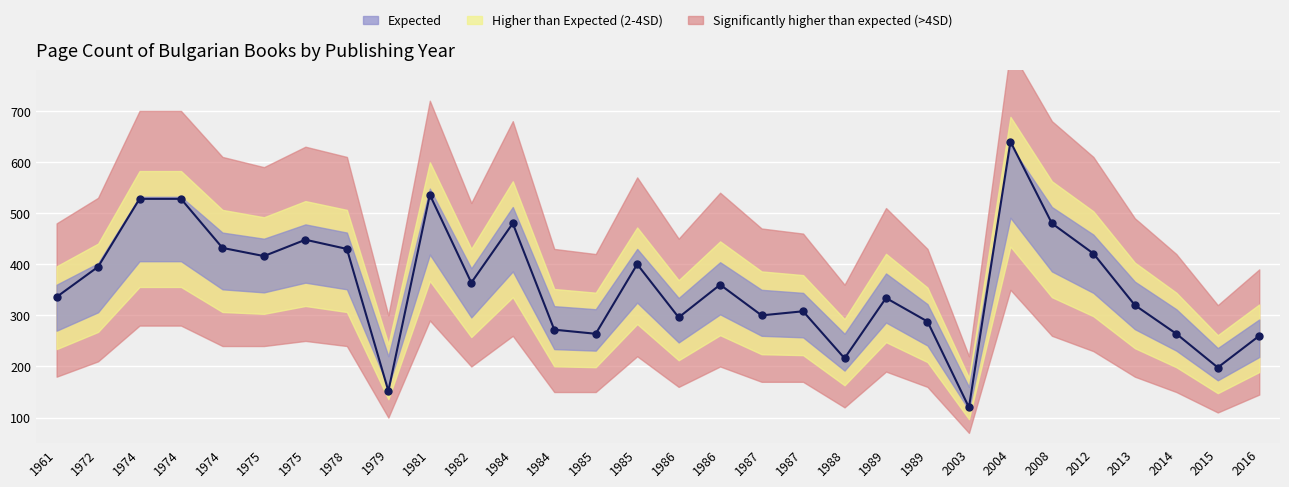

Rank the categories by value from lowest to highest.

2003, 1979, 2015, 1988, 2016, 1985, 2014, 1984, 1989, 1986, 1987, 1987, 2013, 1989, 1961, 1986, 1982, 1972, 1985, 1975, 2012, 1978, 1974, 1975, 1984, 2008, 1974, 1974, 1981, 2004